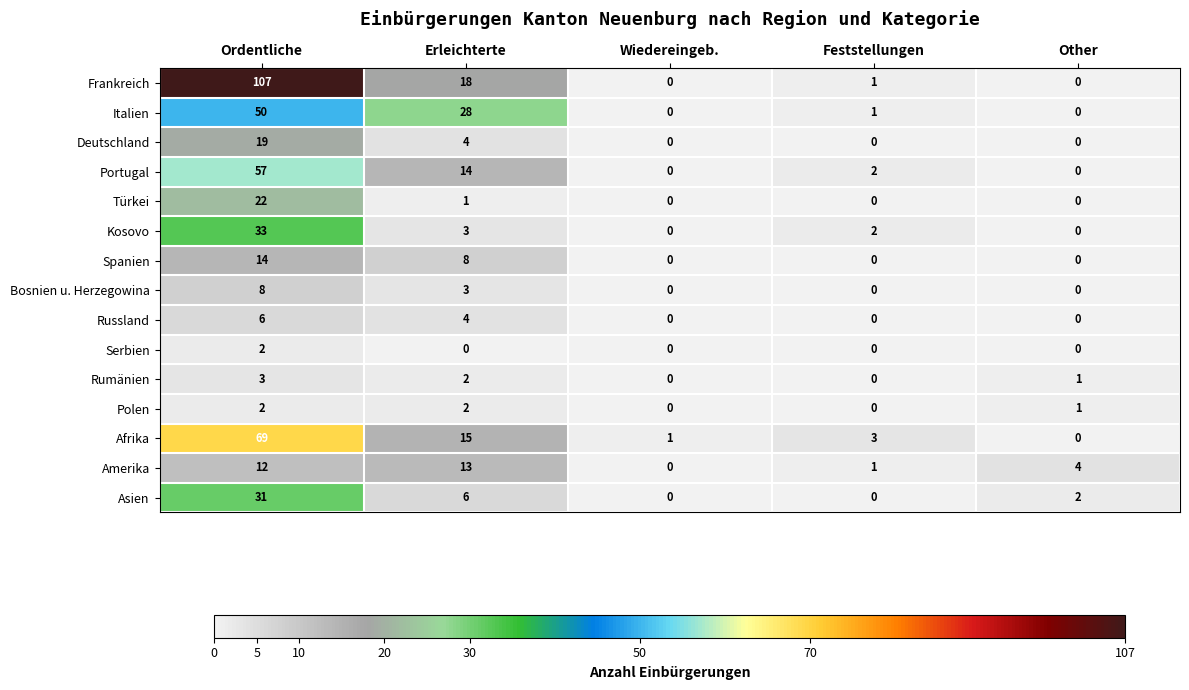

True or false: Serbien has a value of 2 at Ordentliche.

True